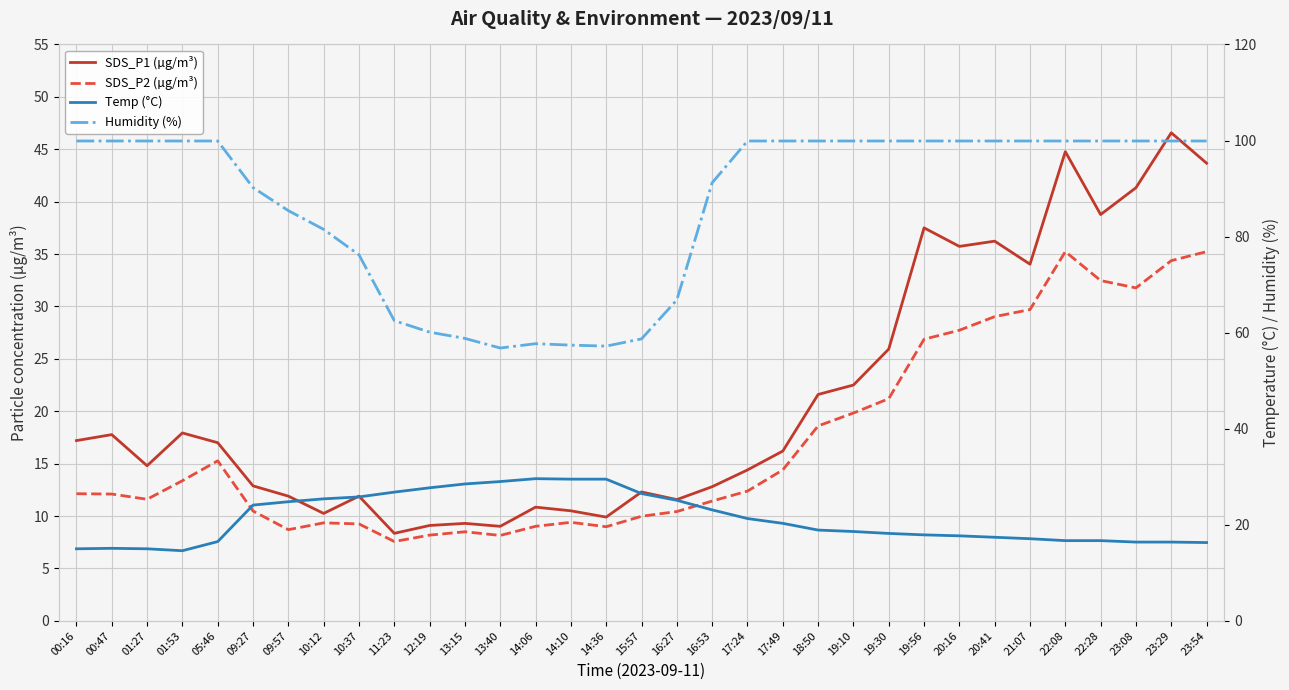

How many data points in Temp (°C) are above 18?

19